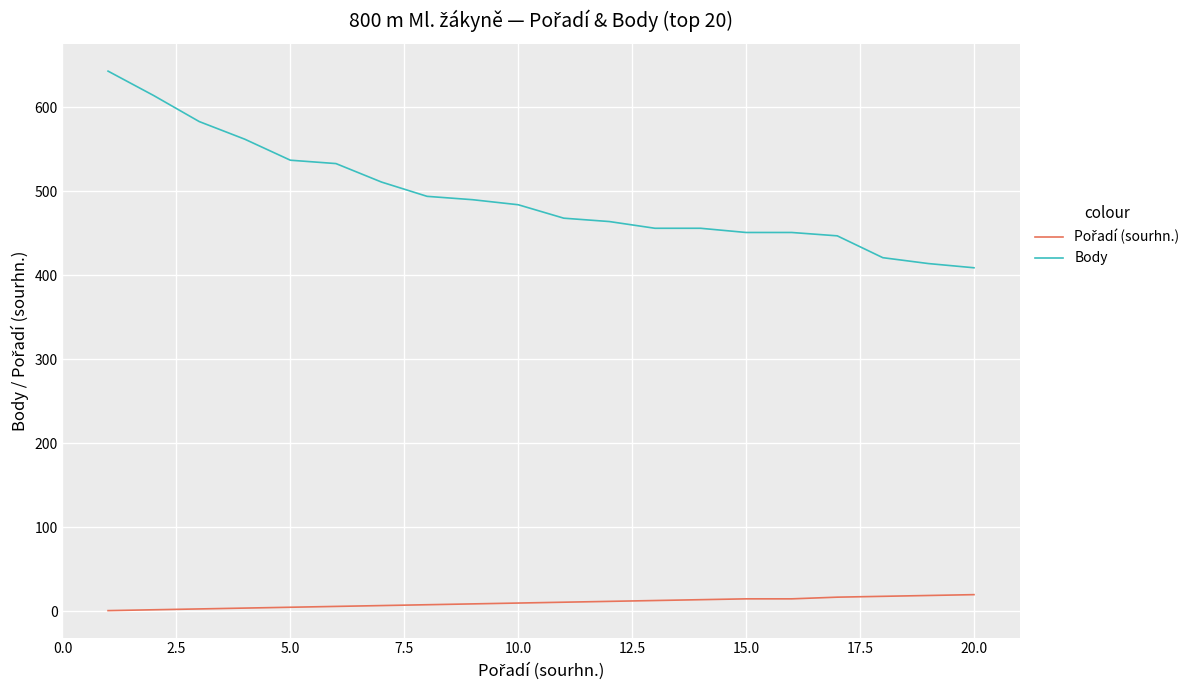

Which series has the largest total across all categories?

Body